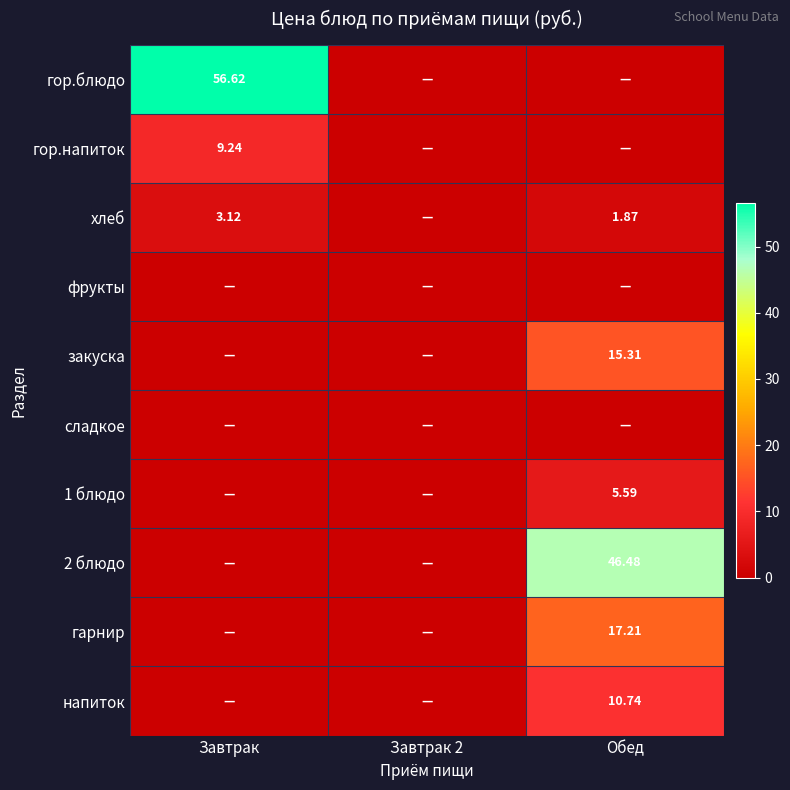

How many values in the напиток series exceed 0?

1